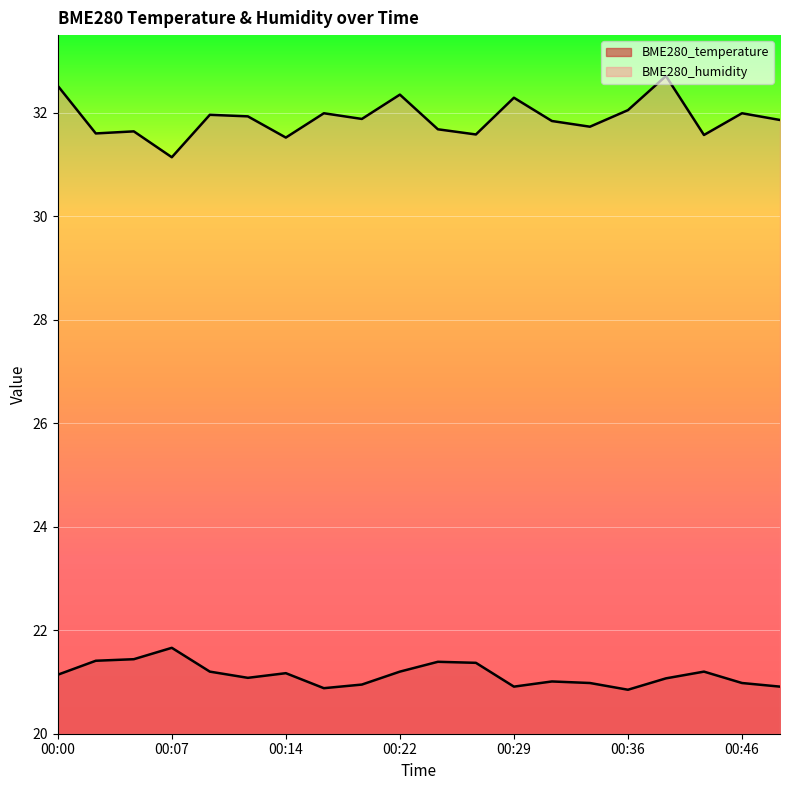

What is the total value across all series at 00:34?

52.7